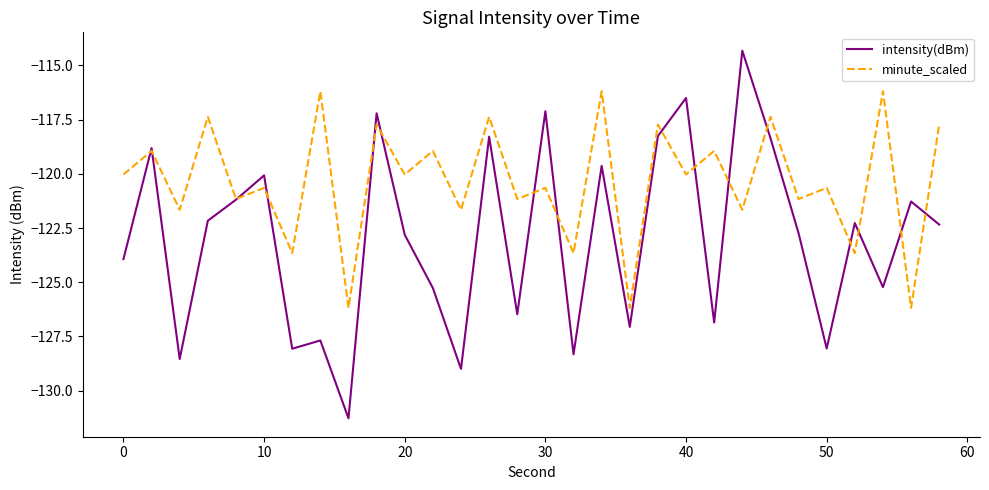

What is the minimum value for minute_scaled?

-126.2